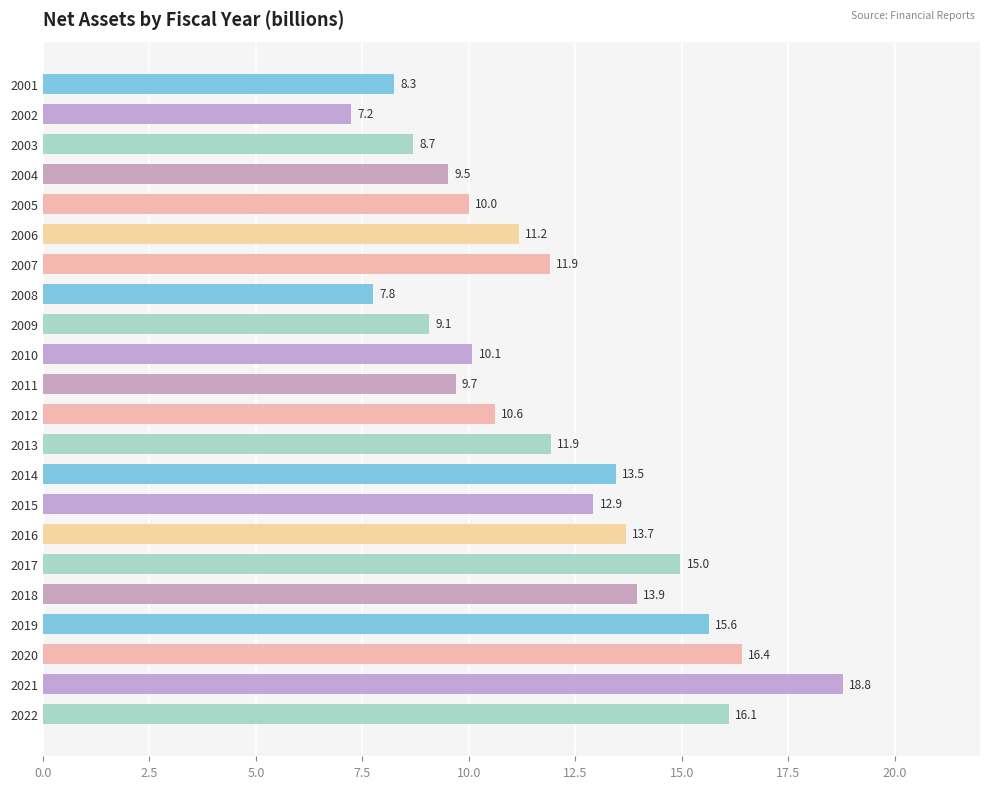

Reading top to bottom, transcribe all the data shown in this chart.

8.3	7.2	8.7	9.5	10.0	11.2	11.9	7.8	9.1	10.1	9.7	10.6	11.9	13.5	12.9	13.7	15.0	13.9	15.6	16.4	18.8	16.1